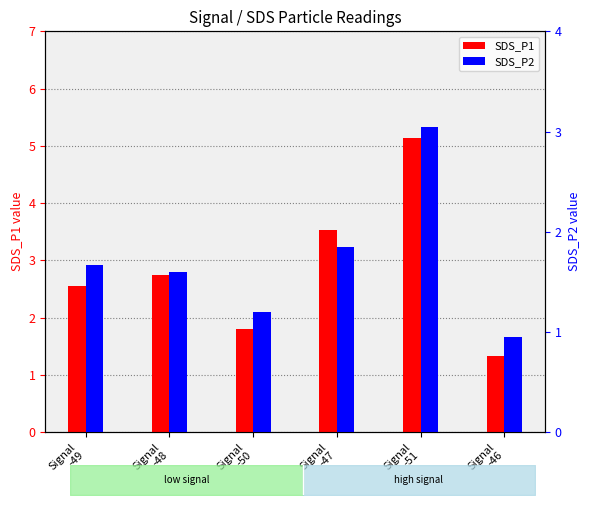

What is the total value across all series at Signal
-48?

4.3